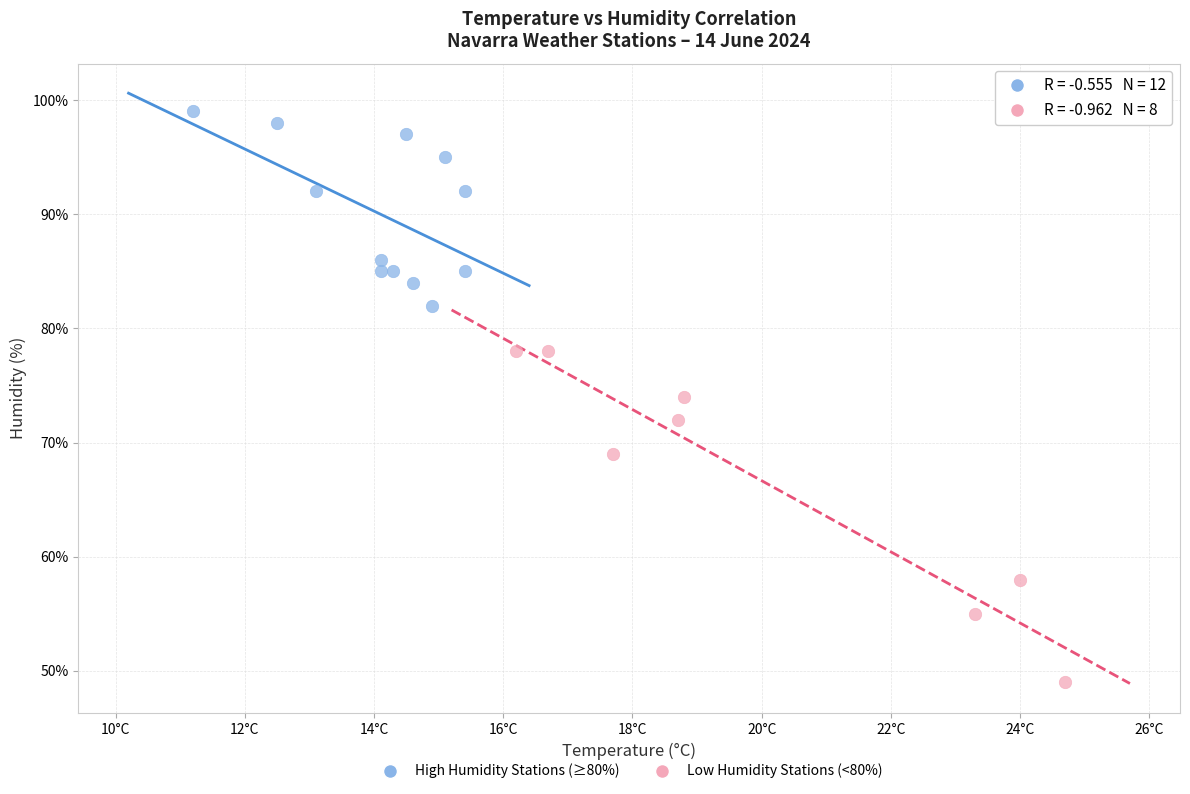

What are all the series names shown in the legend?

High Humidity Stations (≥80%), Low Humidity Stations (<80%)